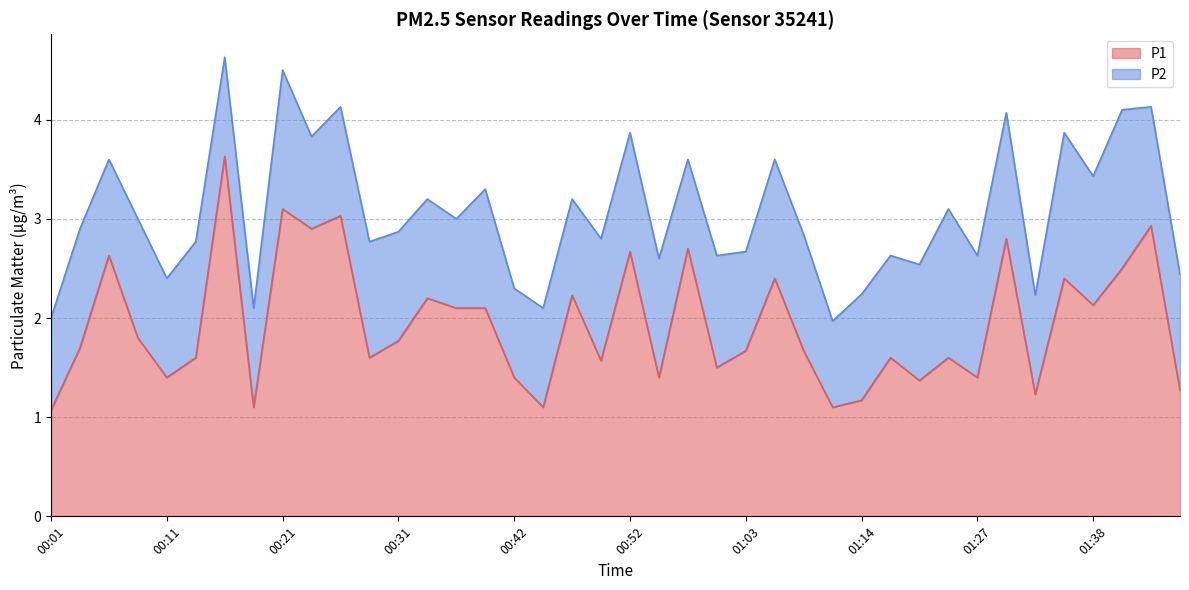

What is the label of the 26th point from the left?

01:05